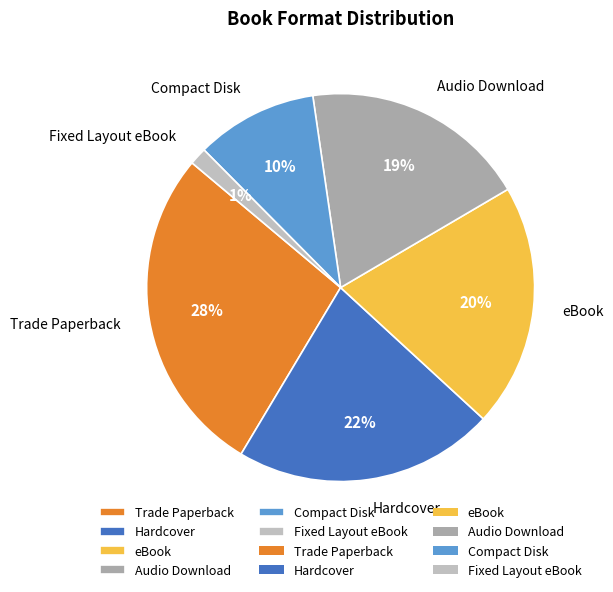

Approximately how many times larger is the value at eBook compared to Audio Download?

1.1